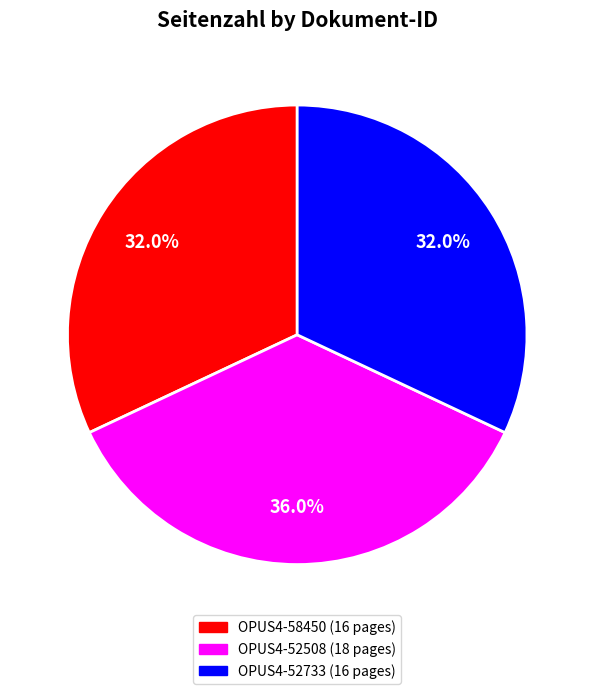

The OPUS4-52508 slice represents 44% of the pie. True or false?

False